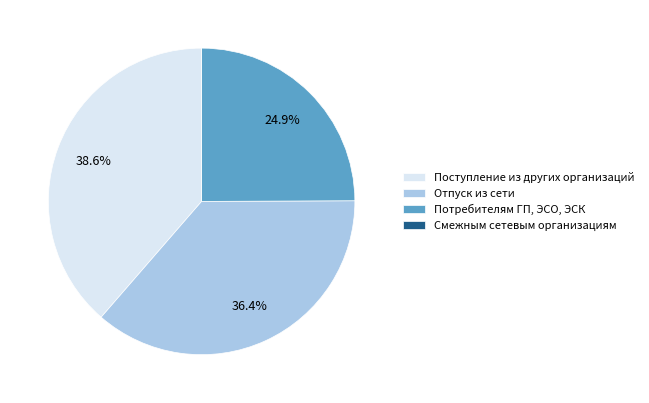

What is the ratio of the value at Потребителям ГП, ЭСО, ЭСК to the value at Поступление из других организаций?

0.6